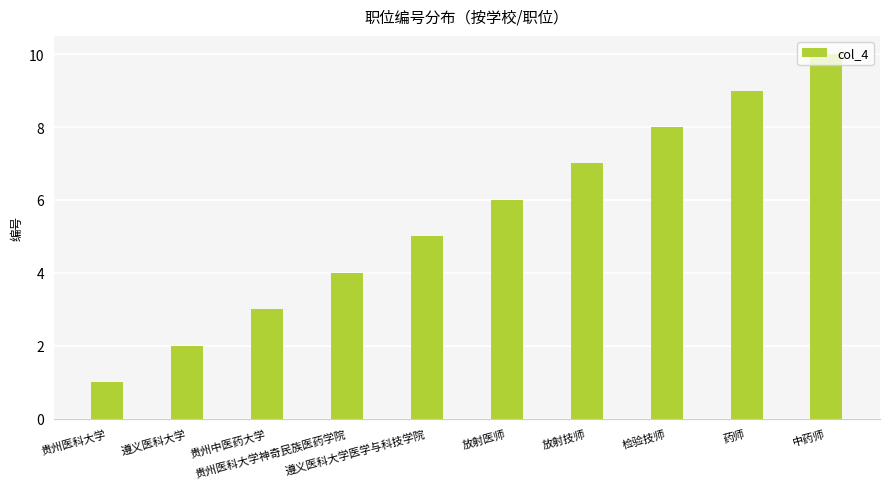

How many values are between 3 and 8?

6